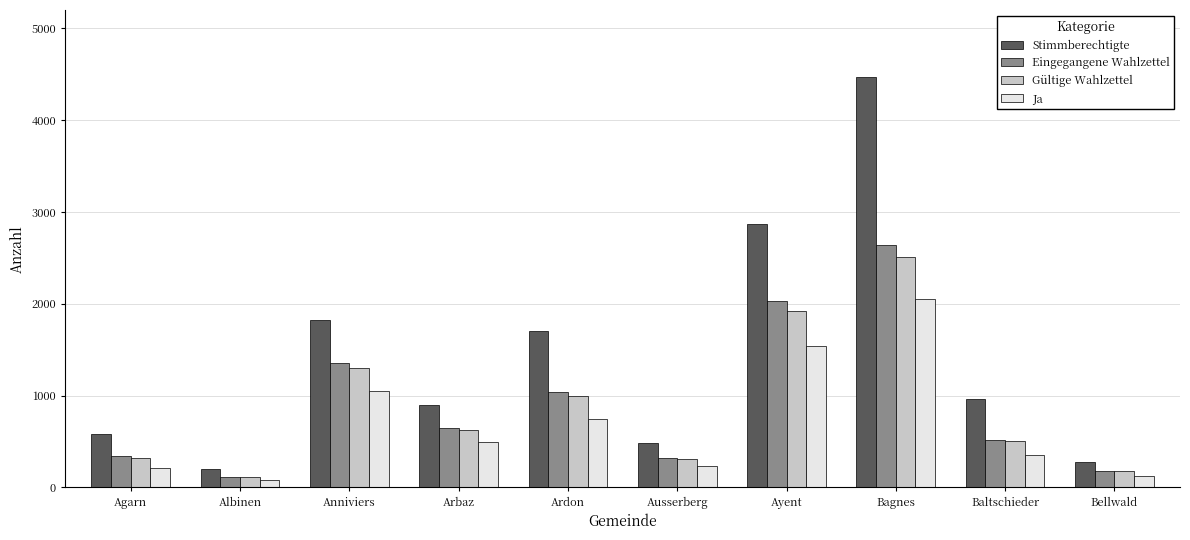

Is the value of Ja at Ayent greater than the value of Eingegangene Wahlzettel at Ardon?

Yes